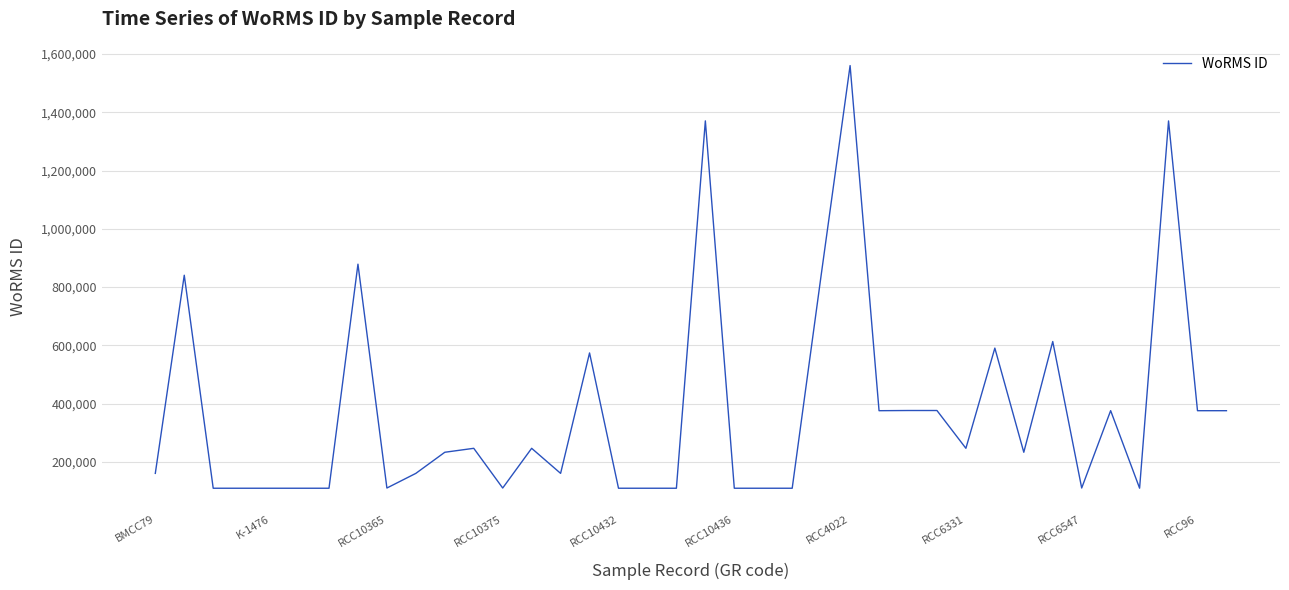

What is the sum of all values?

14227670